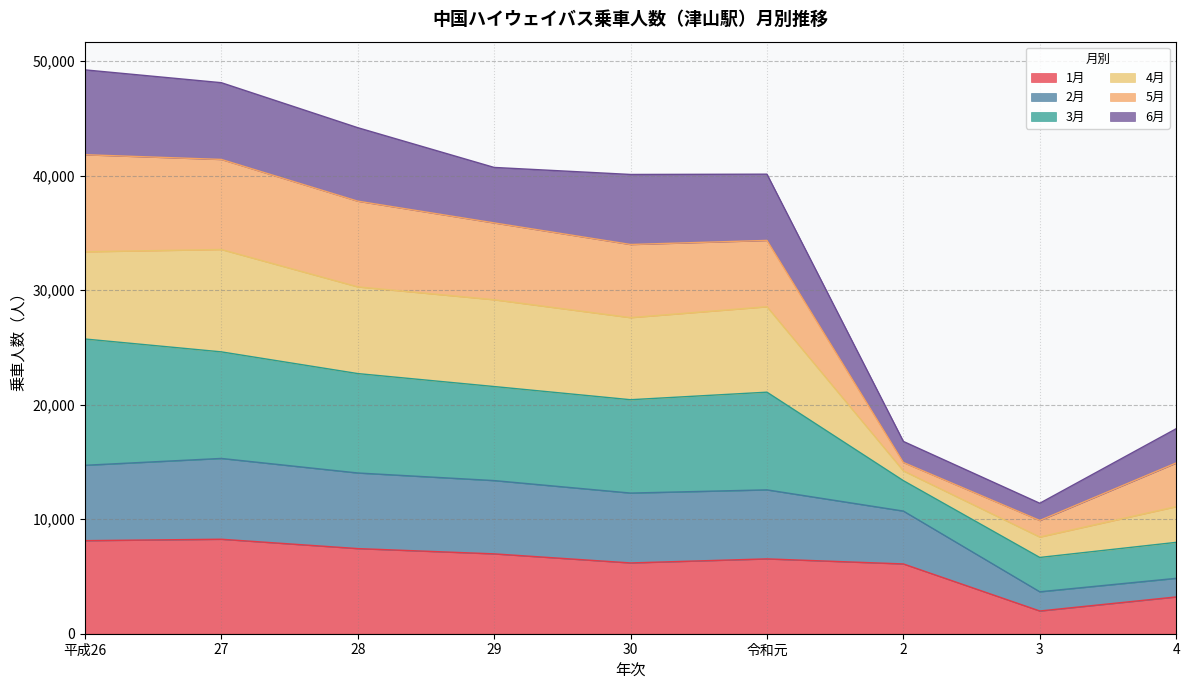

What is the total value across all series at 4?

17905